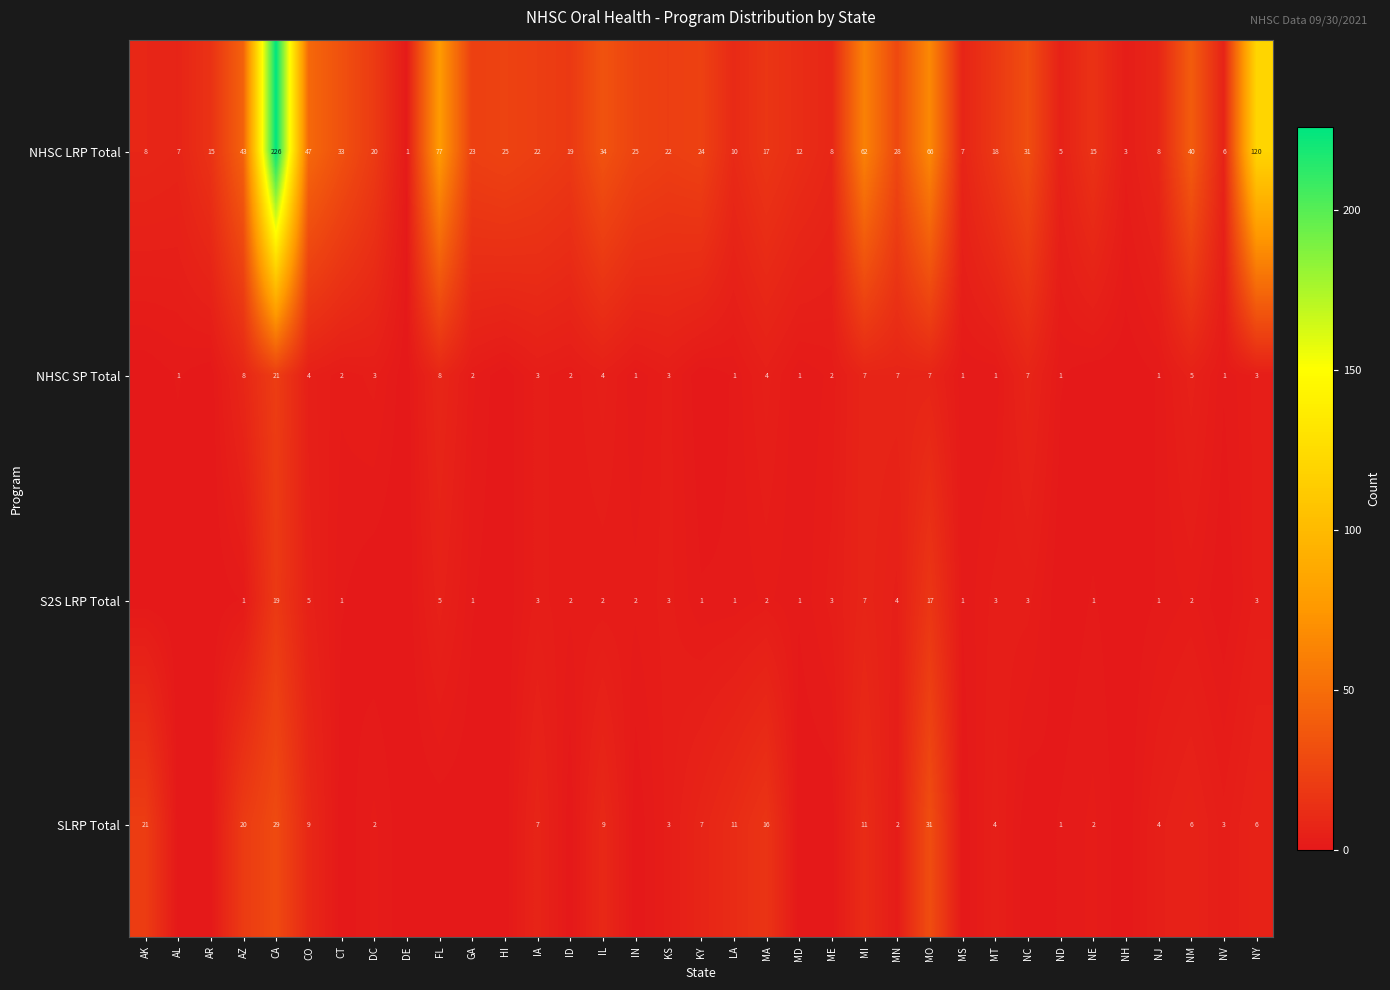

What is the difference between the highest and lowest values at MN?

26